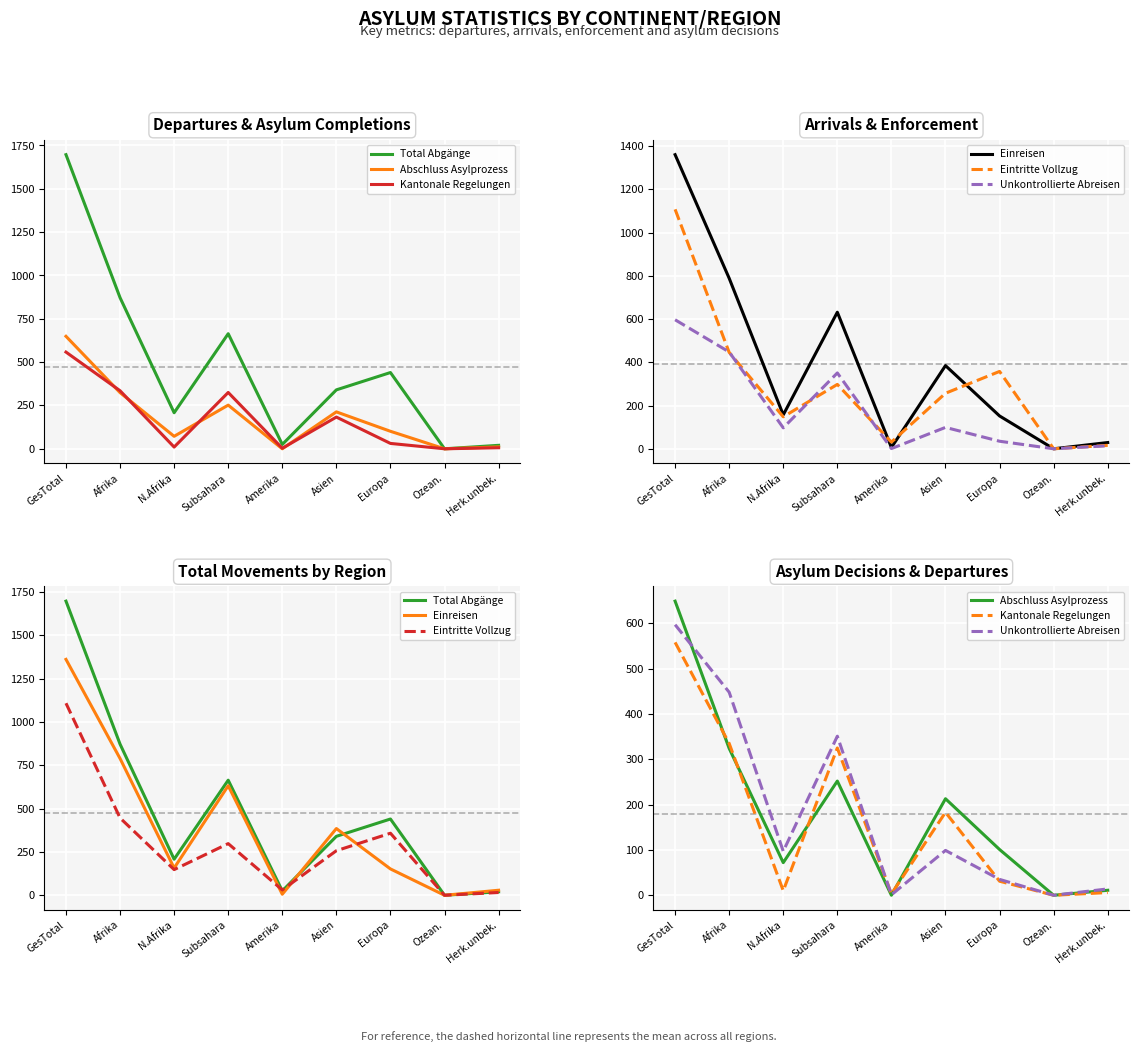

At how many categories does at least one series exceed 249?

5